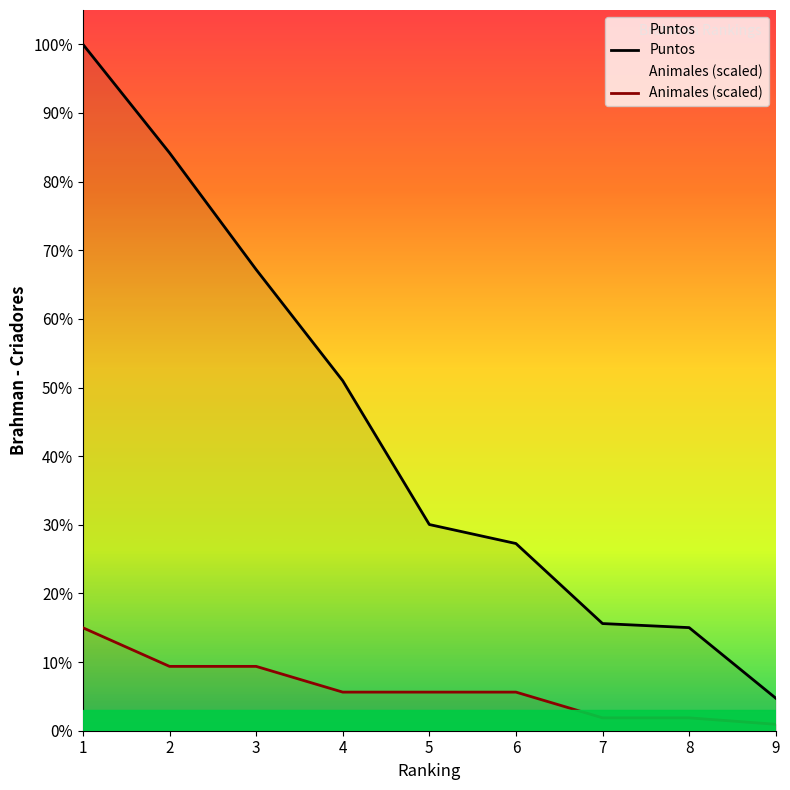

True or false: Puntos and Animales (scaled) intersect in this chart.

False